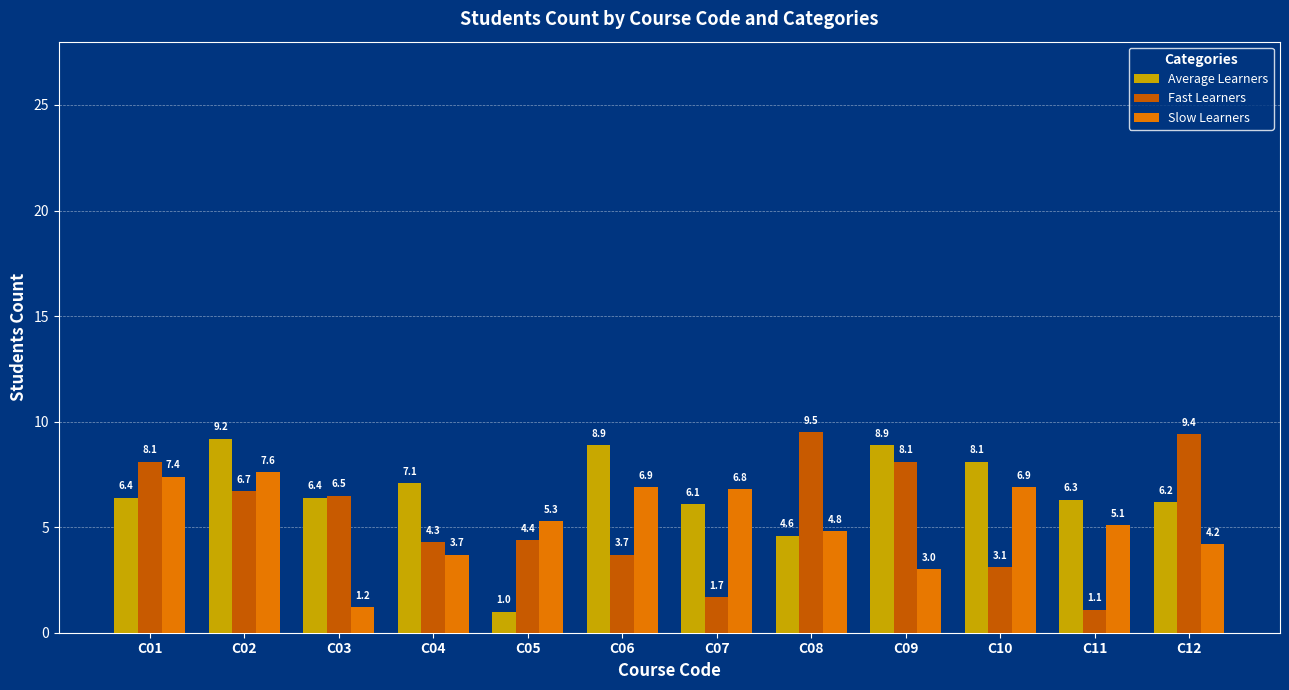

The value of Average Learners at C12 is 10.1. True or false?

False